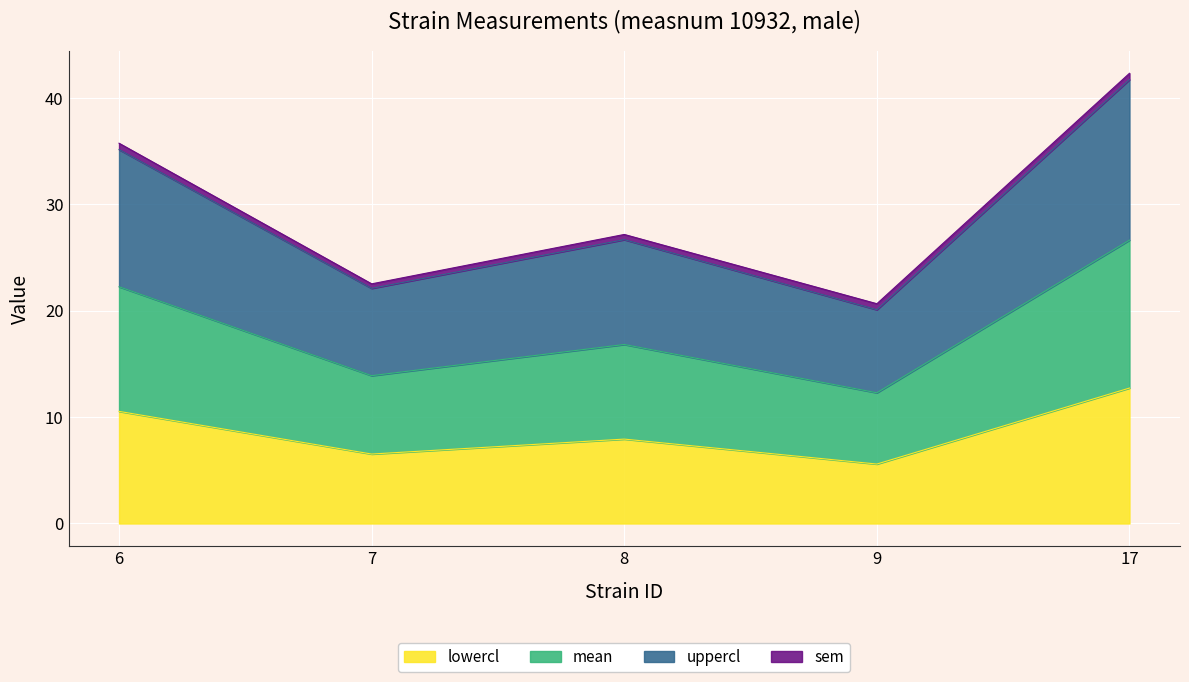

True or false: mean has a value of 8.4 at 9.

False